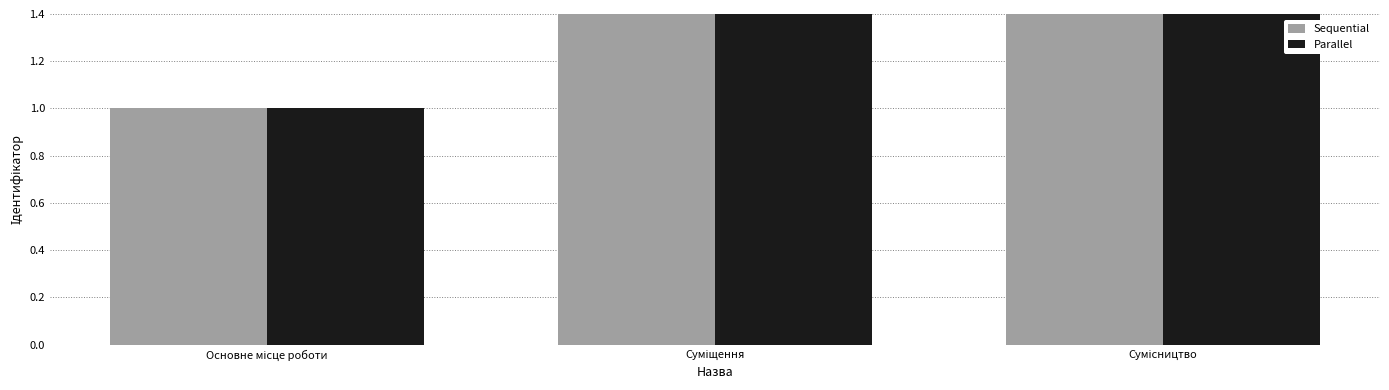

Between Основне місце роботи and Суміщення, which series saw the biggest shift?

Sequential